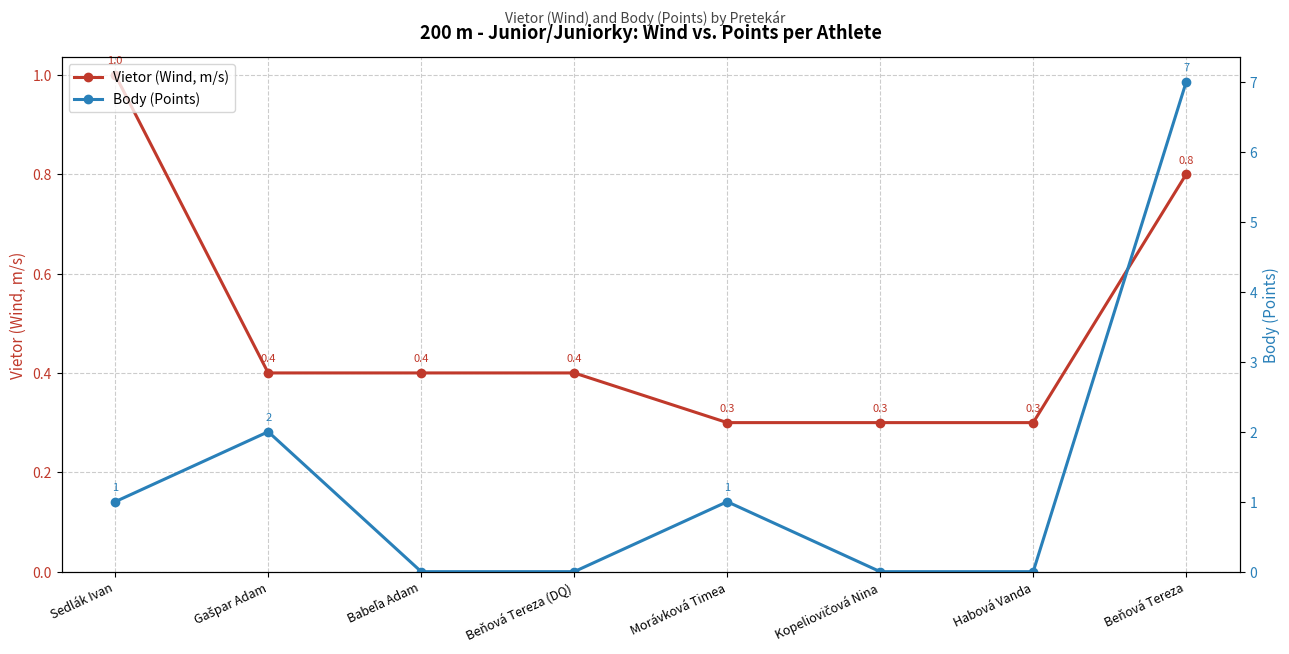

At which category is the sum across all series the highest?

Beňová Tereza